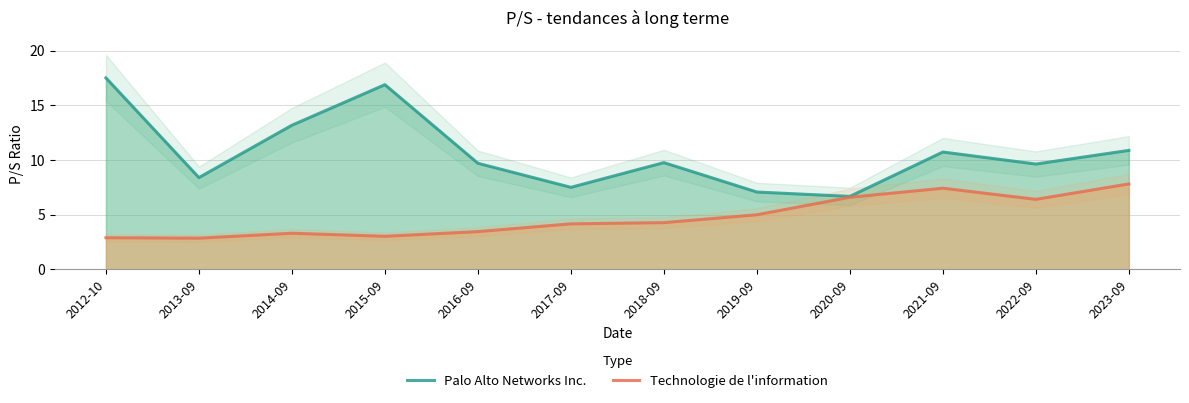

Reading left to right, extract all data points from this chart.

Palo Alto Networks Inc.: 2012-10=17.5	2013-09=8.4	2014-09=13.2	2015-09=16.9	2016-09=9.7	2017-09=7.5	2018-09=9.8	2019-09=7.1	2020-09=6.7	2021-09=10.7	2022-09=9.6	2023-09=10.9
Technologie de l'information: 2012-10=2.9	2013-09=2.8	2014-09=3.3	2015-09=3.0	2016-09=3.4	2017-09=4.2	2018-09=4.3	2019-09=5.0	2020-09=6.6	2021-09=7.4	2022-09=6.4	2023-09=7.8